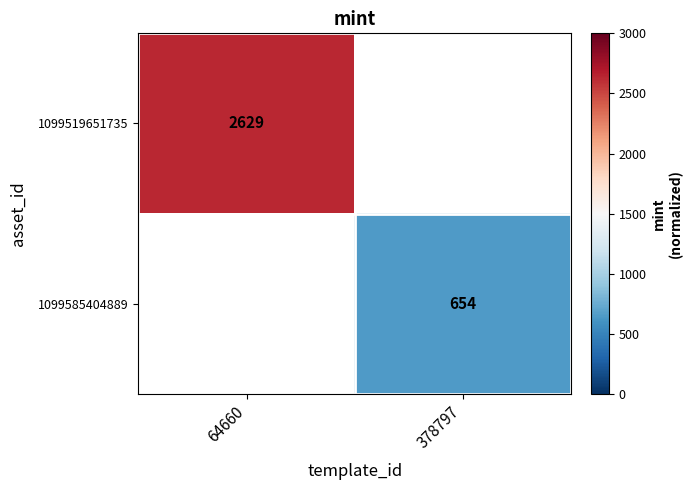

The value of 1099585404889 at 378797 is 1107. True or false?

False